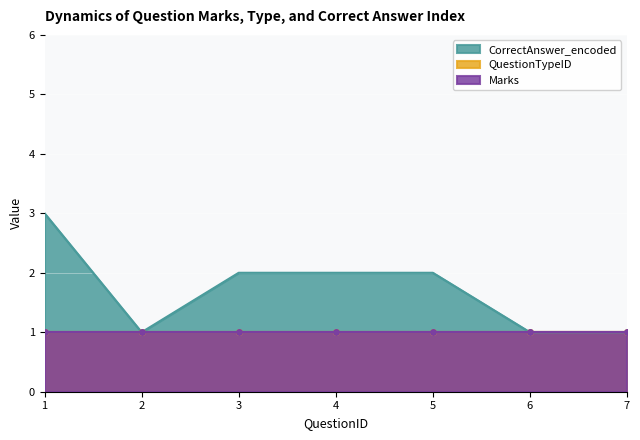

How many series are shown in this chart?

3